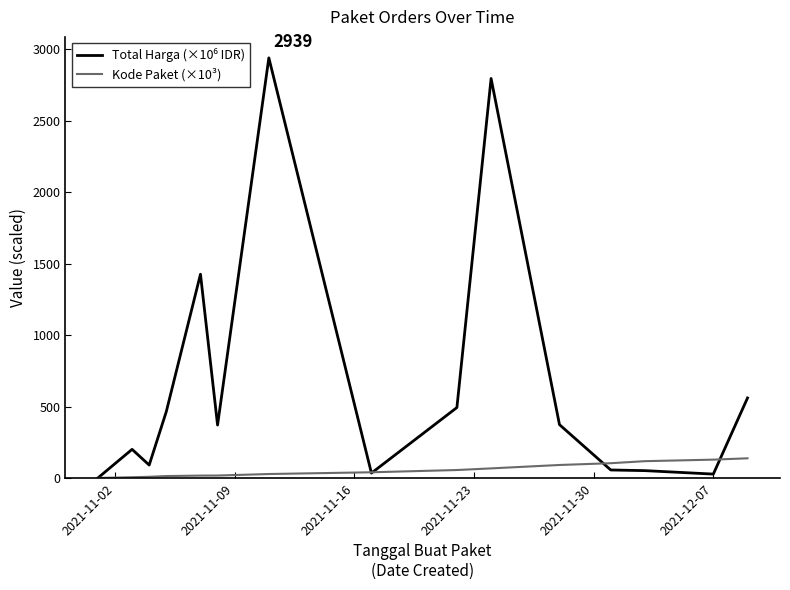

What is the maximum value for Kode Paket (×10³)?

137.9